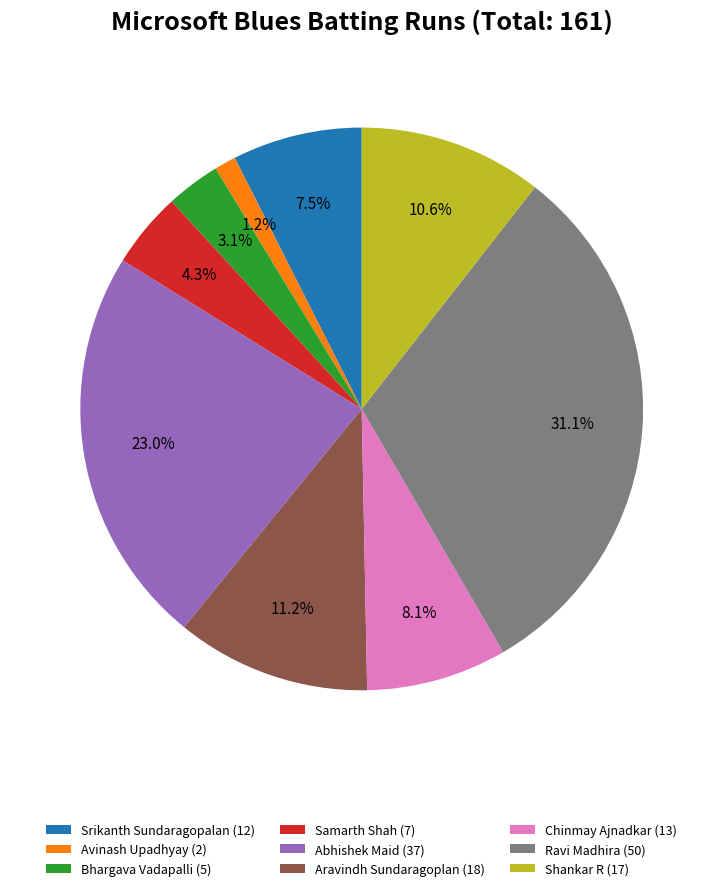

What portion of the pie excludes Samarth Shah (7)?

95.7%